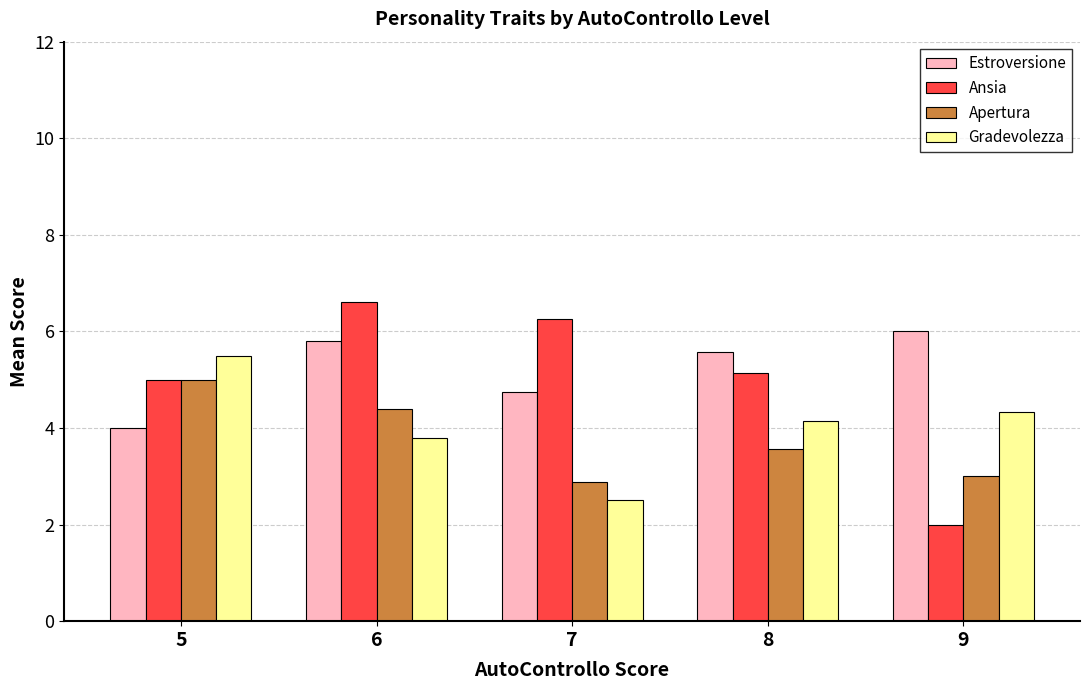

What is the spread (max minus min) of values at 5?

1.5